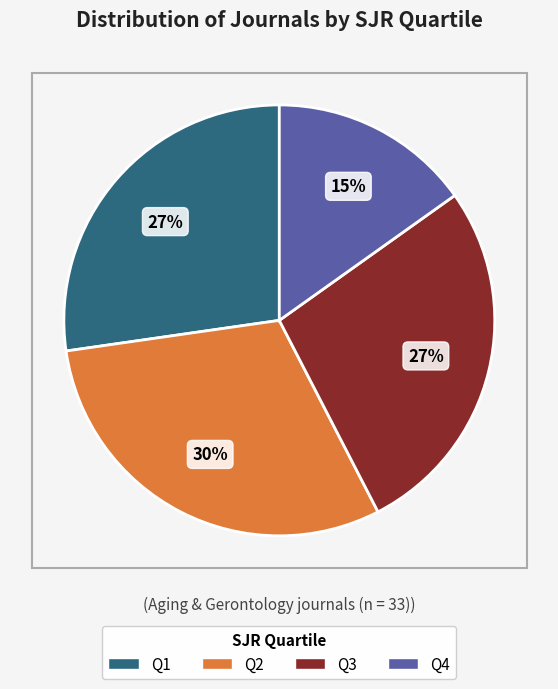

Is it true that Q2 is 20% of the pie?

False